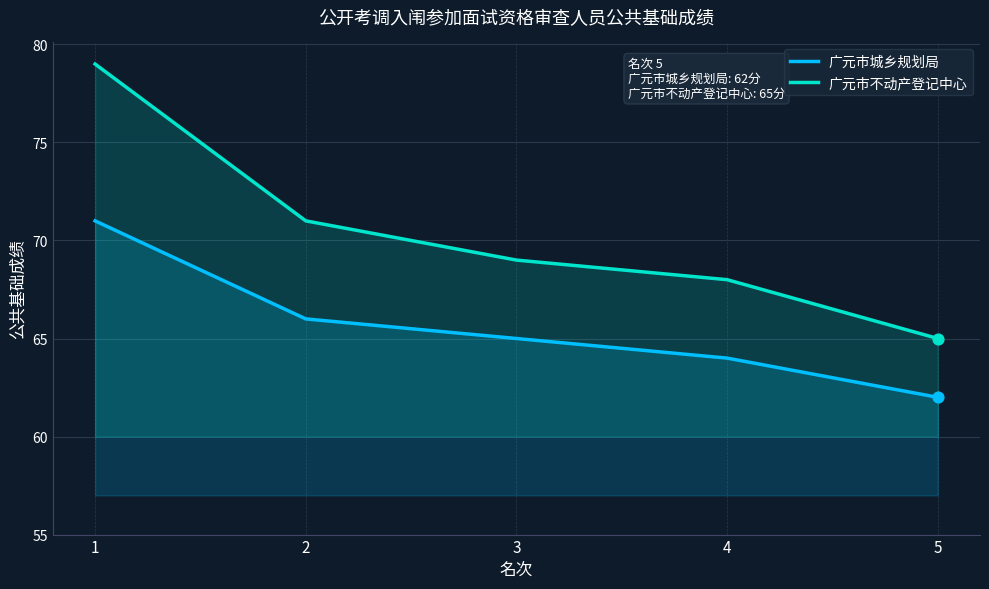

Which series contains the highest Y value?

广元市不动产登记中心